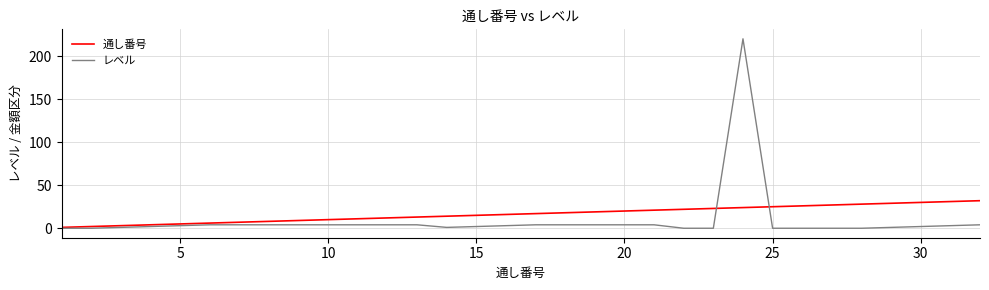

What is the maximum value for レベル?

220